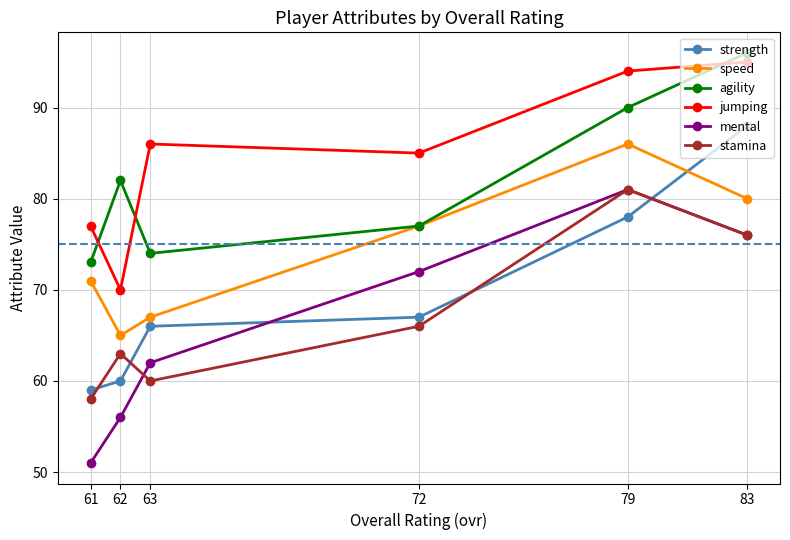

Reading left to right, transcribe all the data shown in this chart.

strength: 61=59	62=60	63=66	72=67	79=78	83=88
speed: 61=71	62=65	63=67	72=77	79=86	83=80
agility: 61=73	62=82	63=74	72=77	79=90	83=96
jumping: 61=77	62=70	63=86	72=85	79=94	83=95
mental: 61=51	62=56	63=62	72=72	79=81	83=76
stamina: 61=58	62=63	63=60	72=66	79=81	83=76